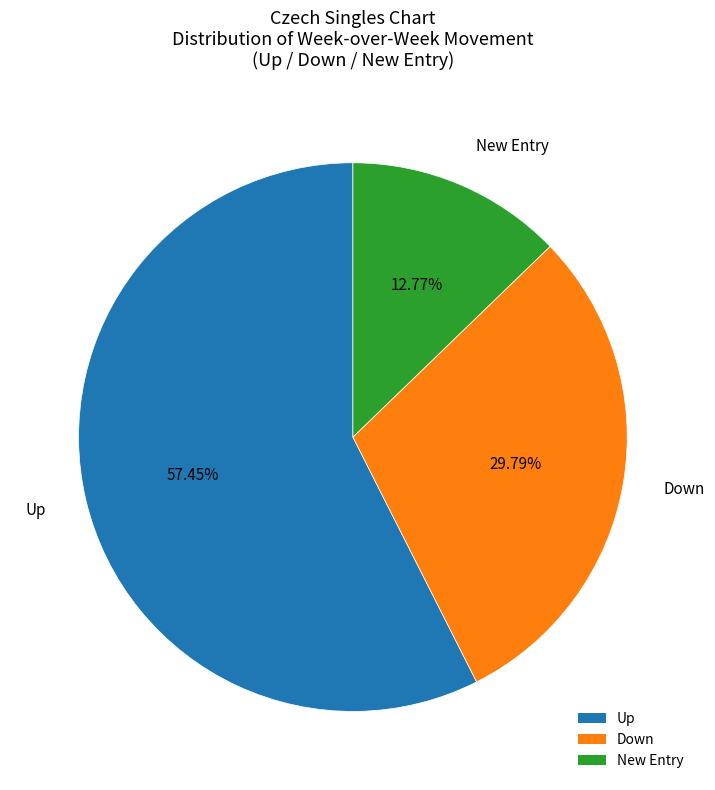

Which has a higher value, New Entry or Up?

Up